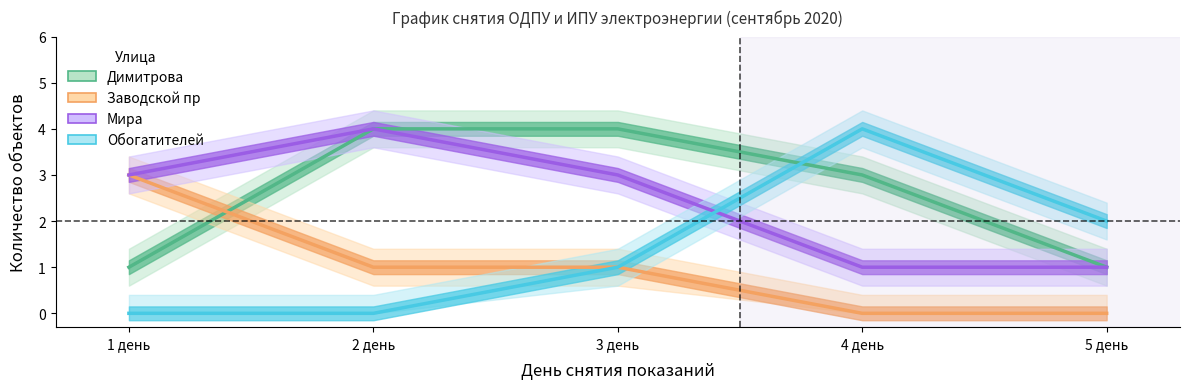

At 5 день, list the series in order from largest to smallest.

Обогатителей, Димитрова, Мира, Заводской пр